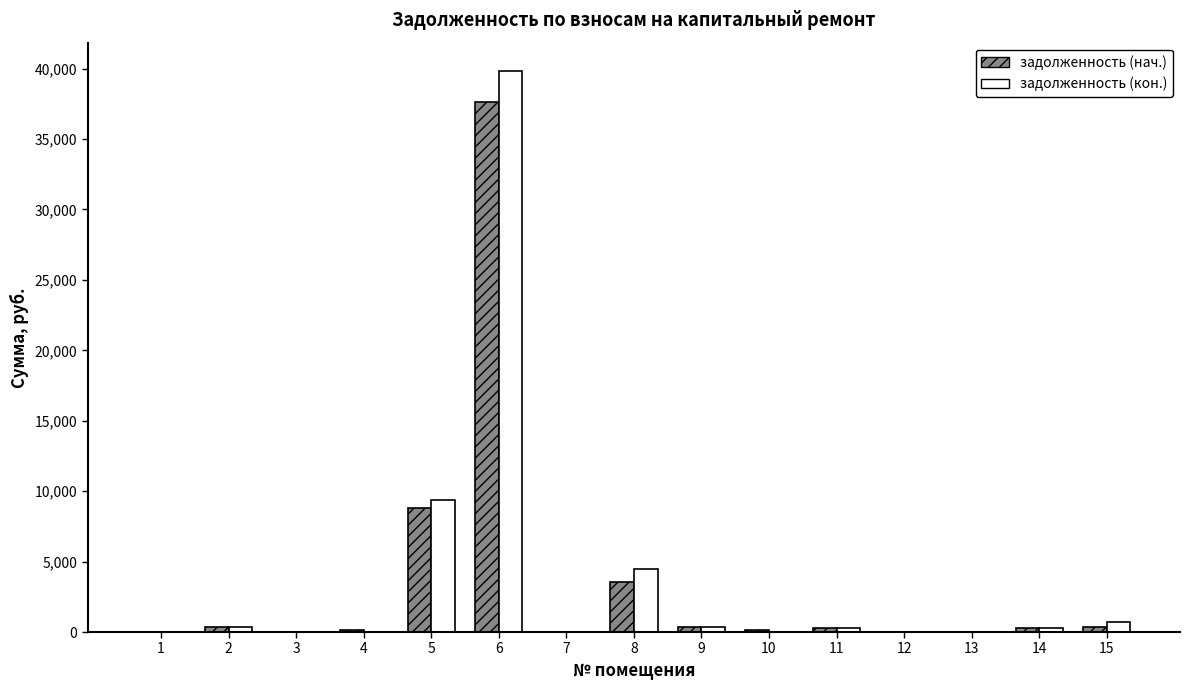

Where is задолженность (нач.) nearest to the value 18829?

5